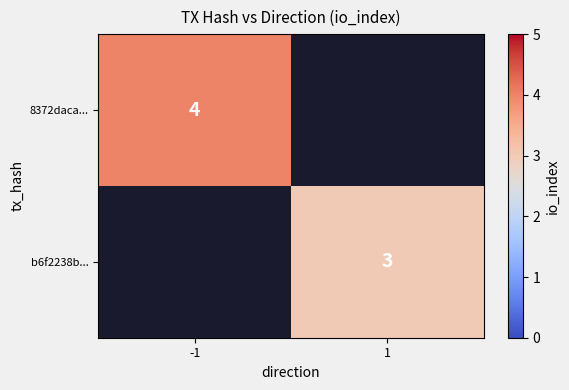

The 8372daca... series shows 4 at -1. True or false?

True